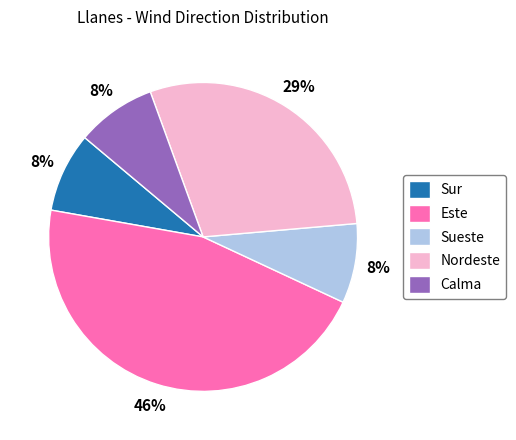

Which slice is the largest?

Este